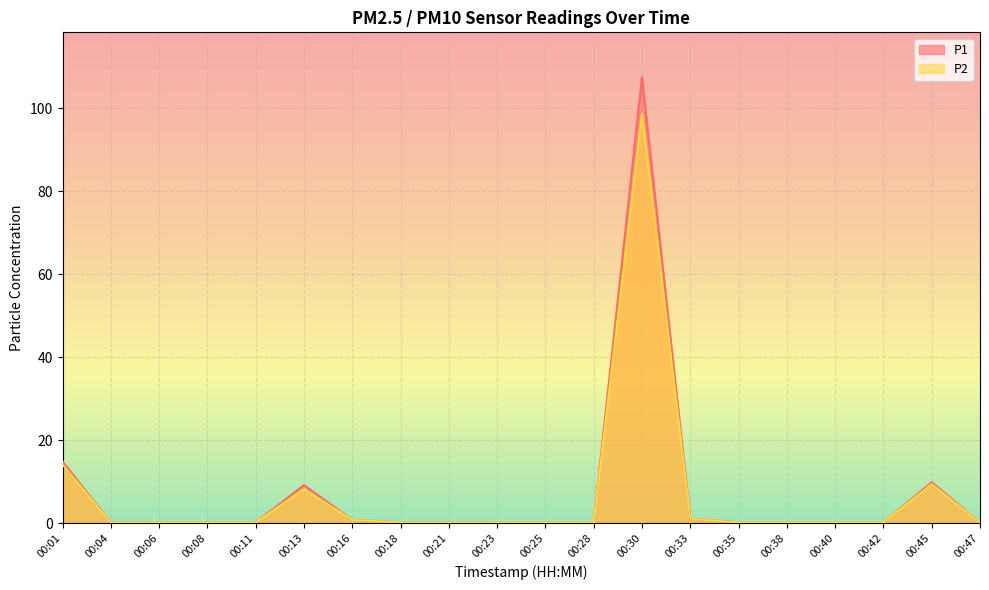

Does the chart display data point markers on the line(s)?

No